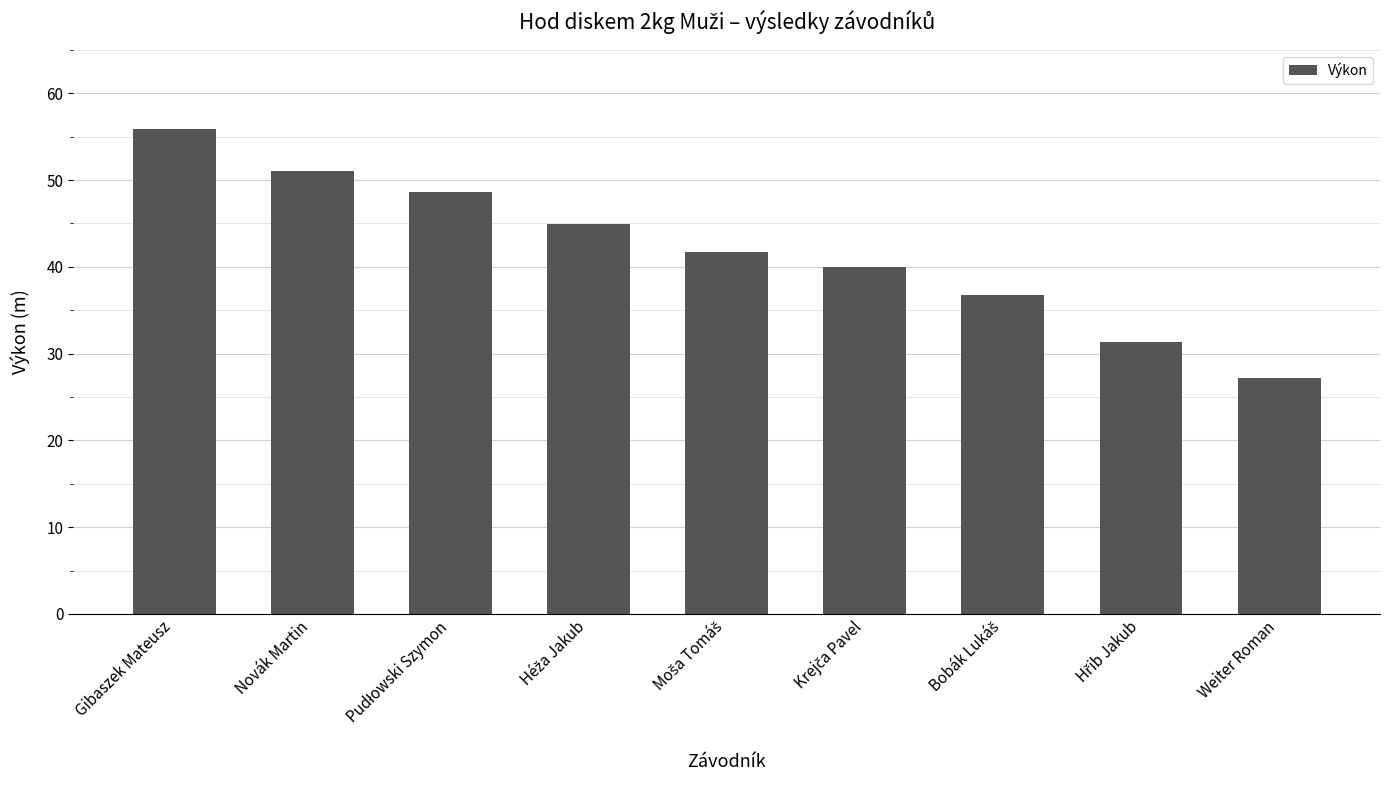

What position from the right is Novák Martin?

8